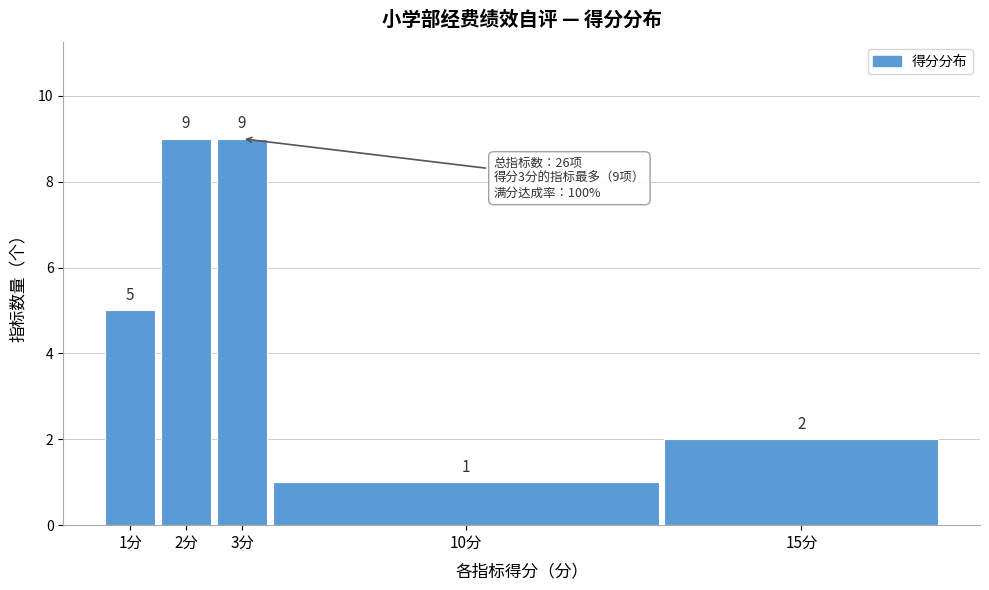

Reading right to left, what are all the values shown in this chart?

2	1	9	9	5